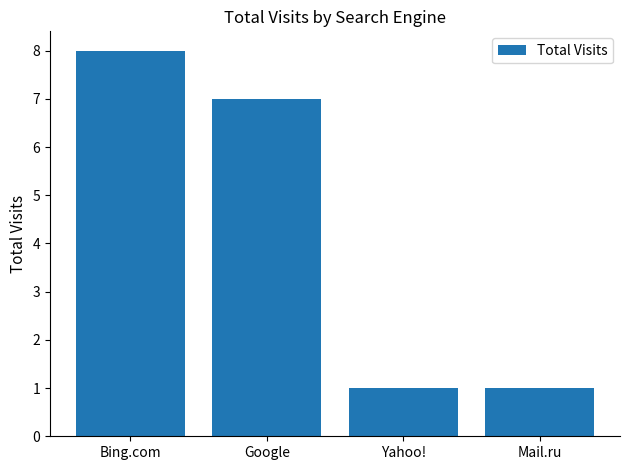

What is the smallest value displayed?

1